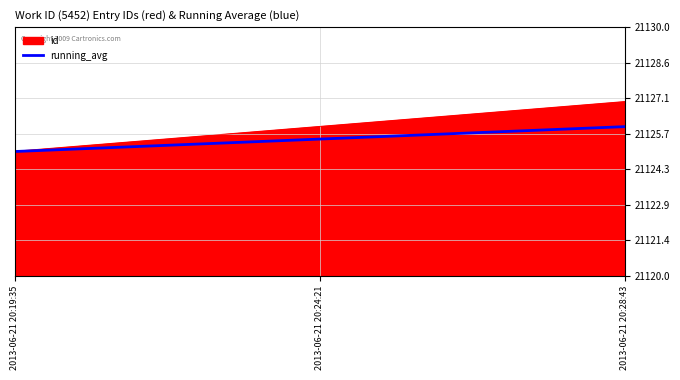

The value of running_avg at 2013-06-21 20:24:21 is 37178.6. True or false?

False